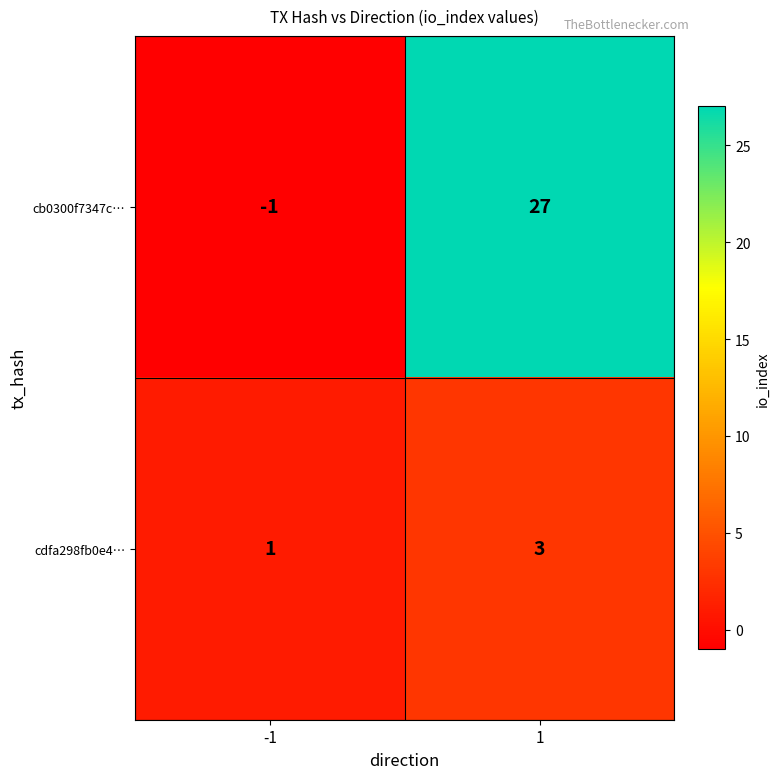

Which series has the largest range (max minus min)?

cb0300f7347c…